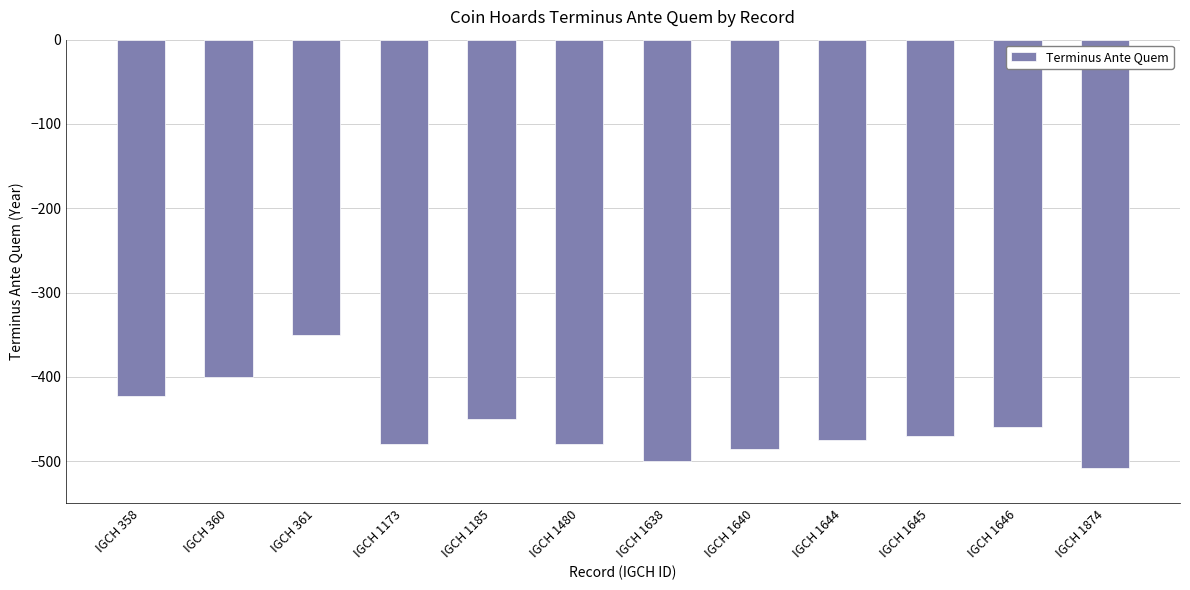

What is the minimum value shown in the chart?

-508